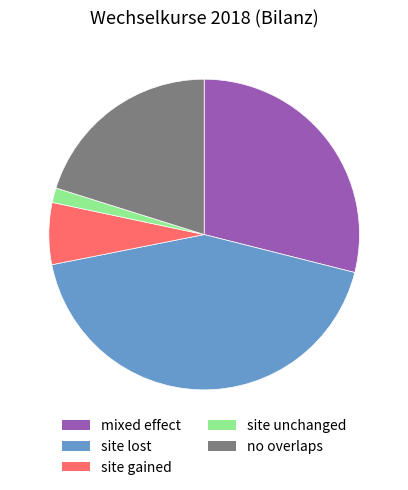

How many slices are in this pie chart?

5